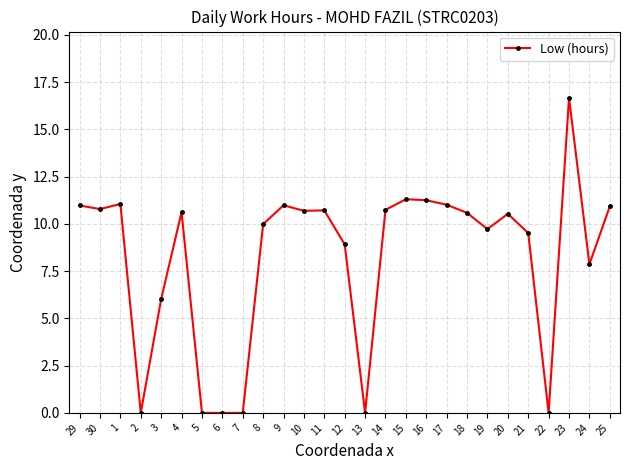

The chart shows a value of 16.4 at 11. True or false?

False